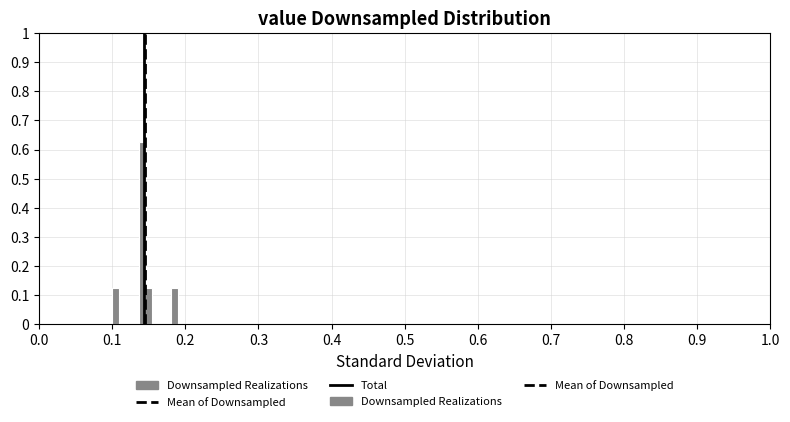

Read against the x-axis, roughly where is the centre of the tallest bar?

0.14